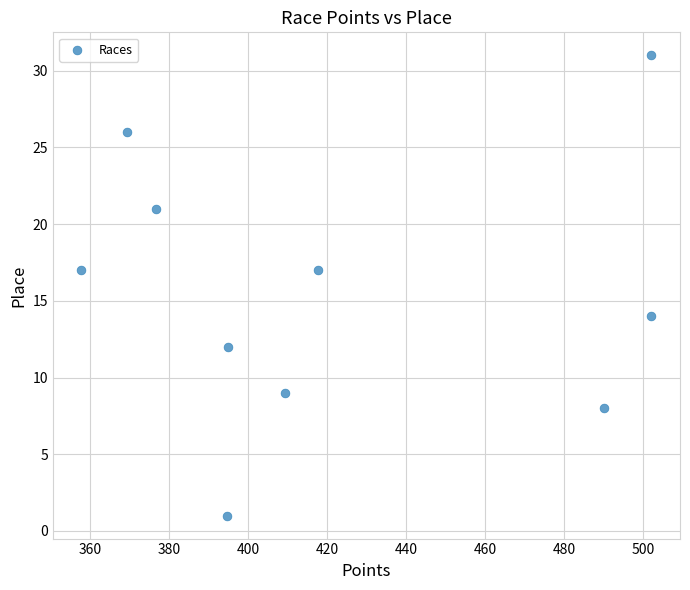

What is the average Y value?

16